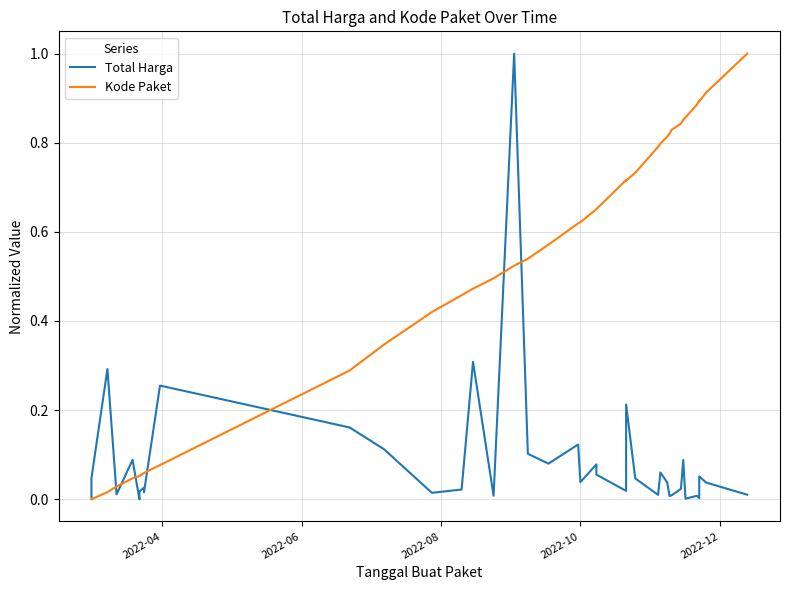

How many times do Kode Paket and Total Harga cross each other?

7